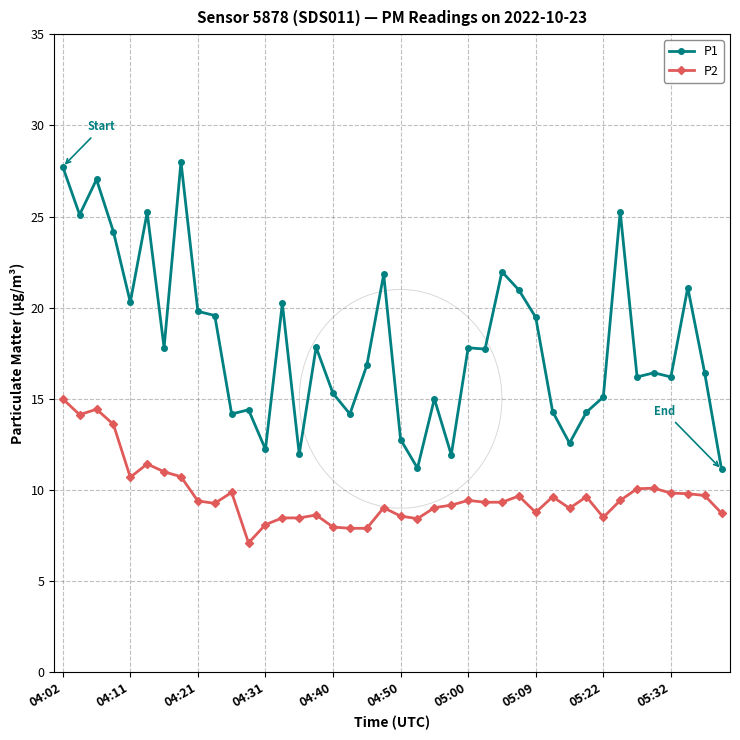

Which series has the largest total across all categories?

P1